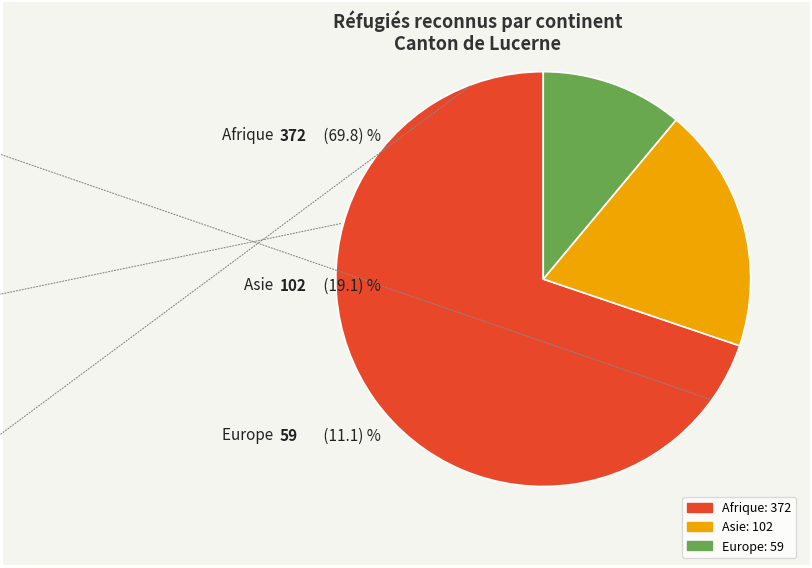

Is it true that Europe is 11% of the pie?

True